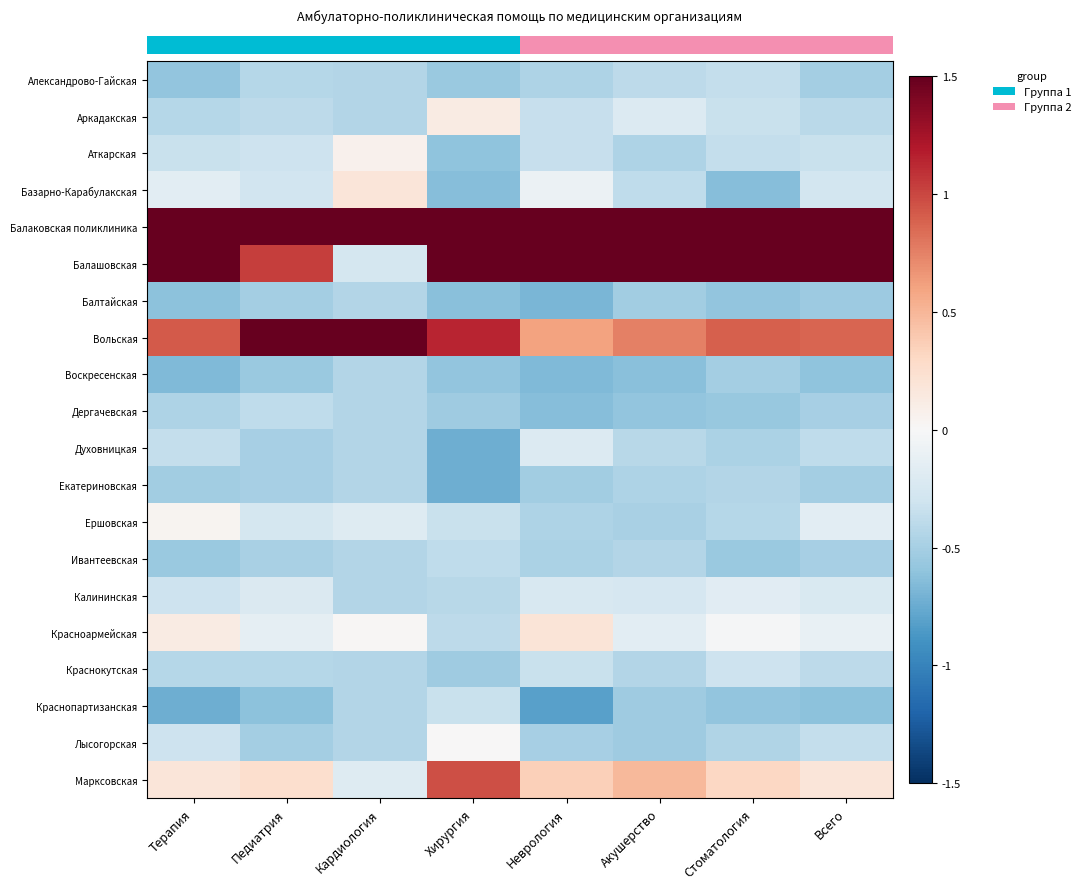

Which category has the highest value across all series?

Терапия